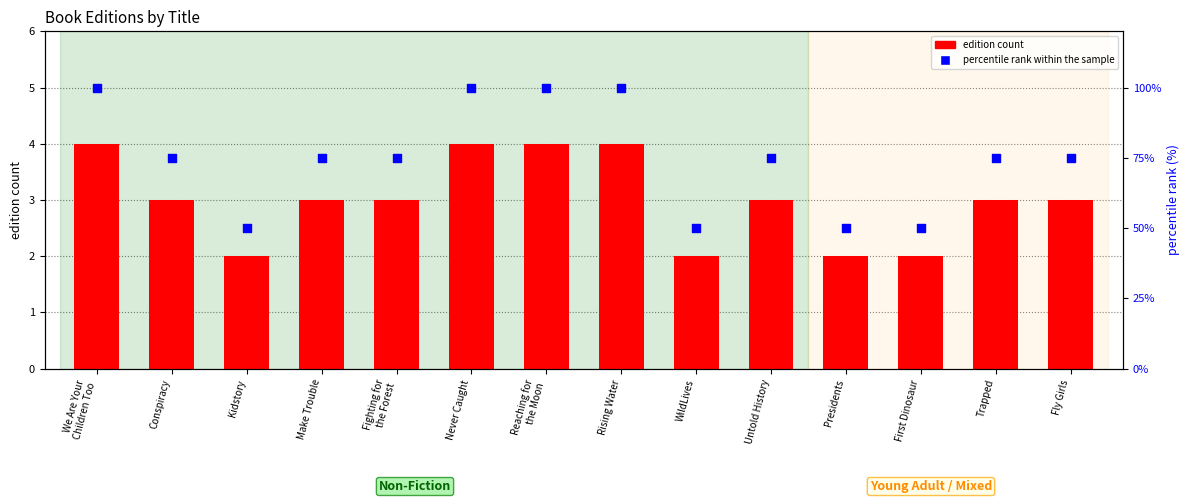

Which series contains the lowest Y value?

edition count